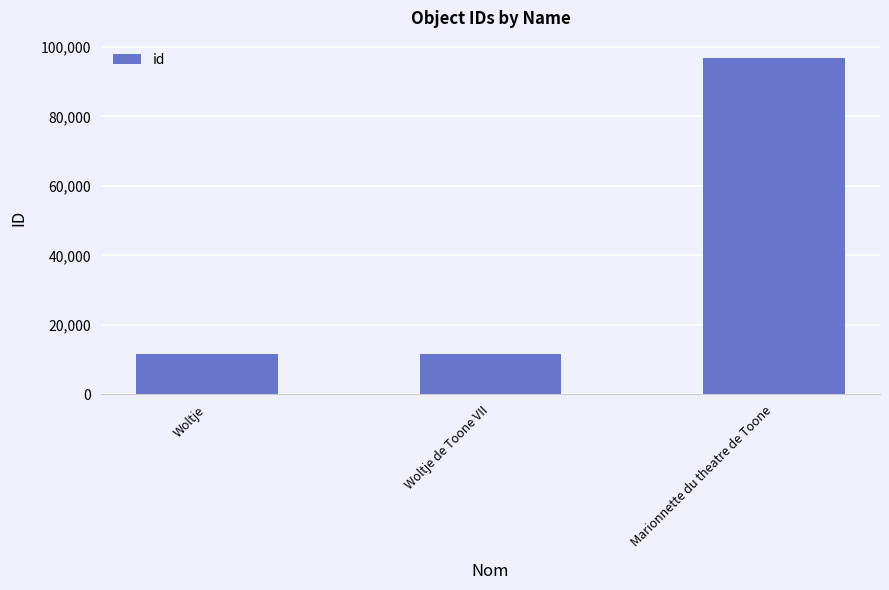

Where is the data nearest to the value 54292?

Woltje de Toone VII